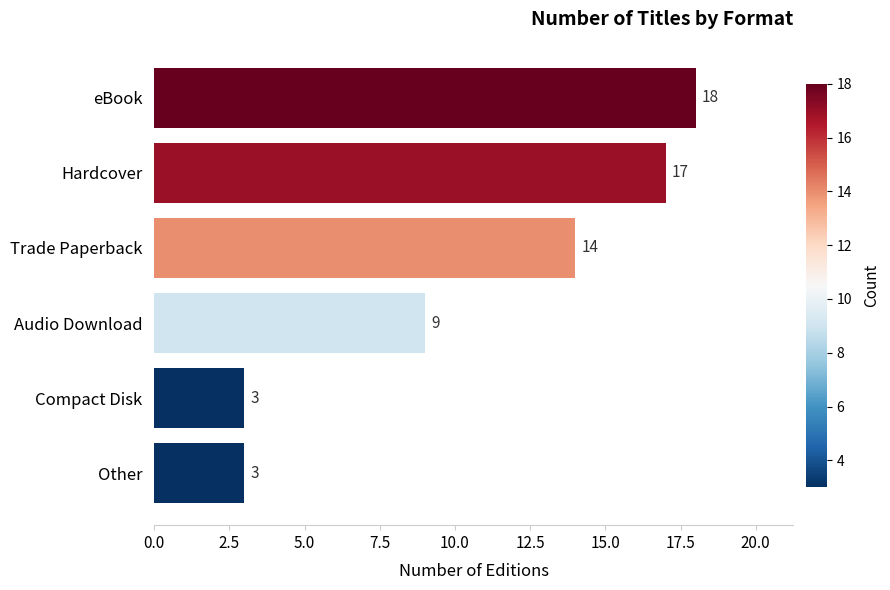

Which has a higher value, Trade Paperback or Hardcover?

Hardcover